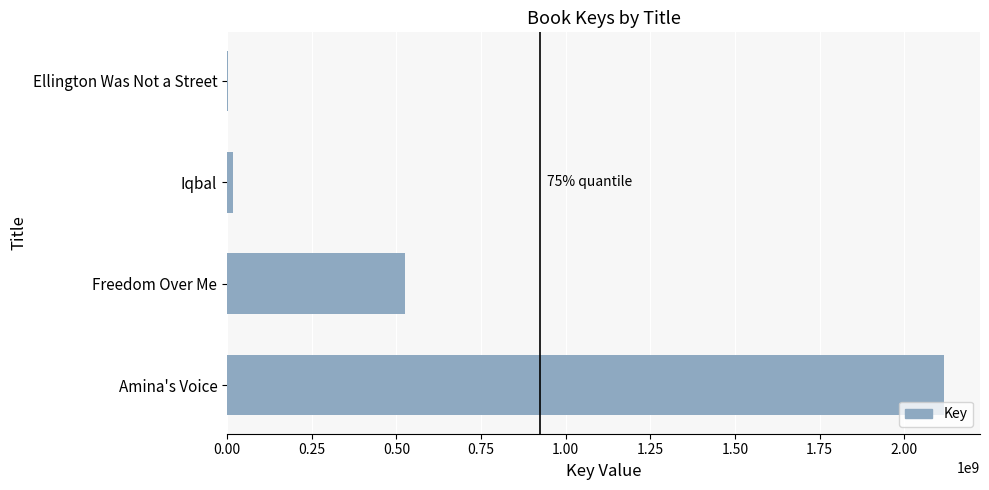

True or false: the data shows 524910805 at Freedom Over Me.

True